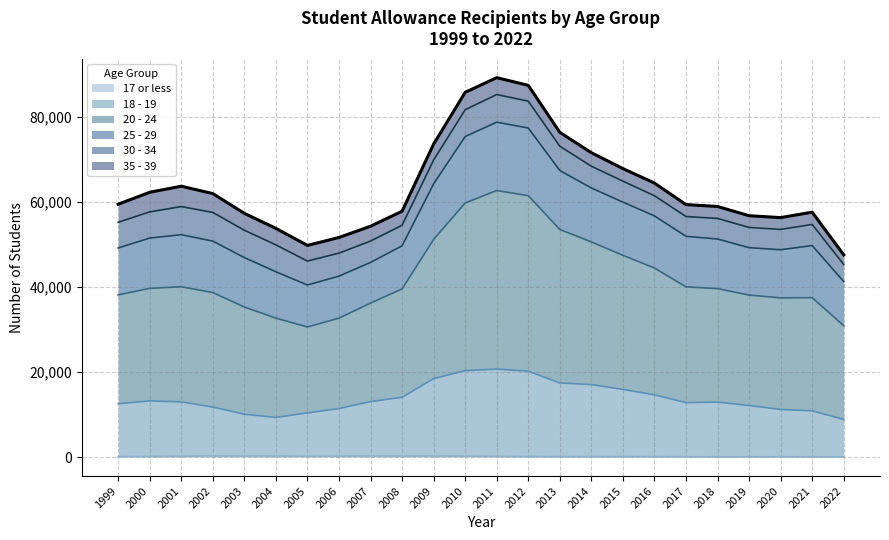

How many interior local valleys does the 18 - 19 series have?

2